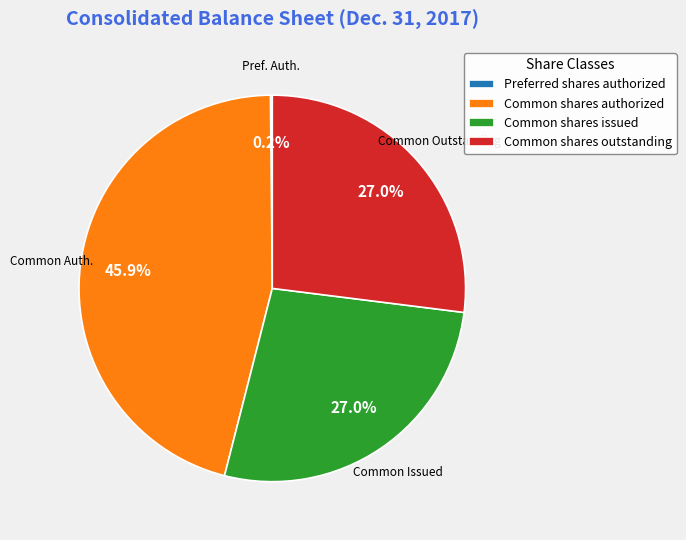

Is there any slice that represents more than half of the pie?

No